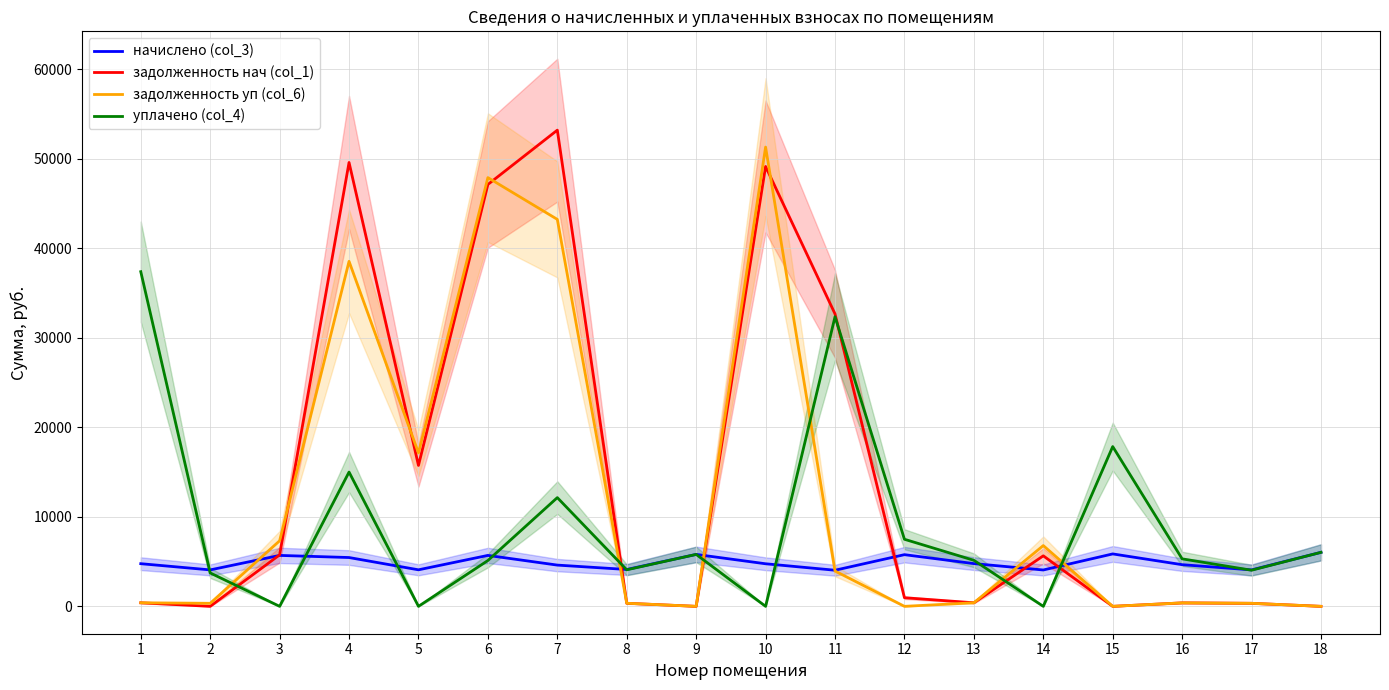

The начислено (col_3) series shows 2258.2 at 14. True or false?

False